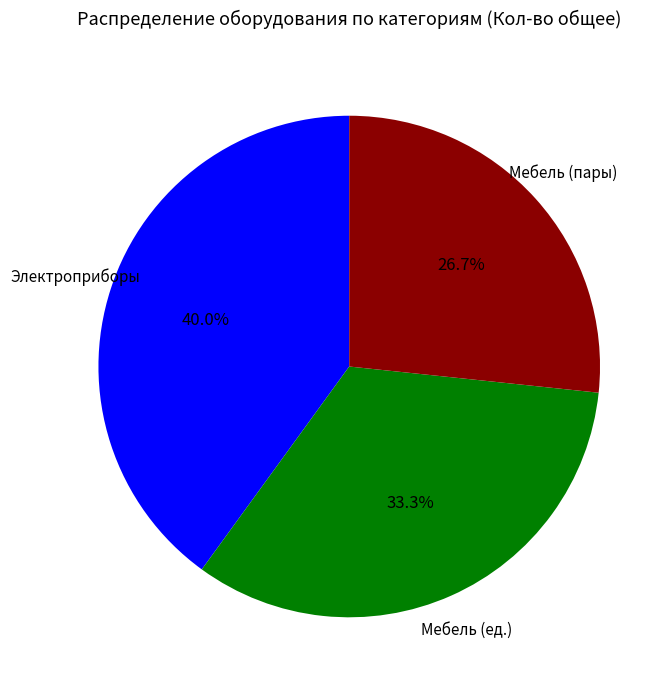

What is the largest slice in the pie chart?

Электроприборы